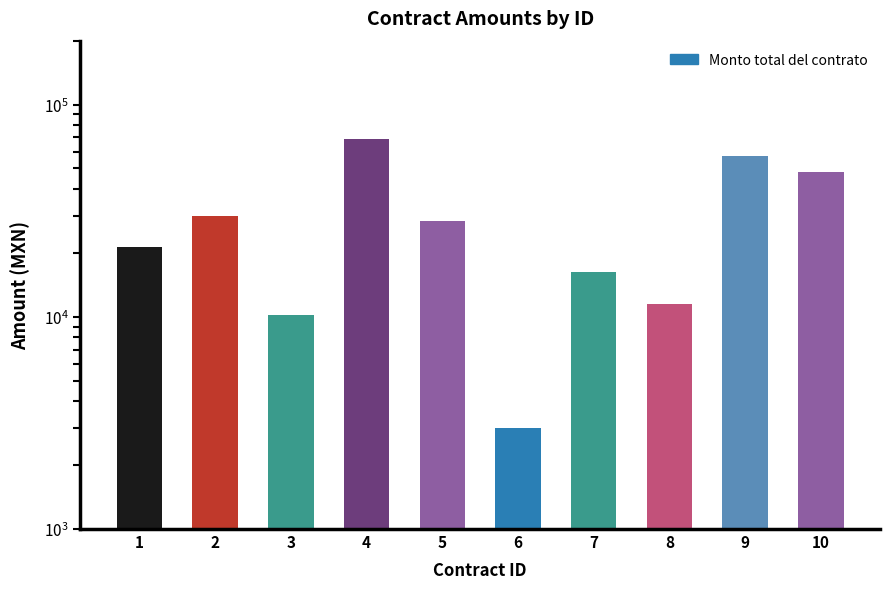

What is the sum of all values?

293953.0